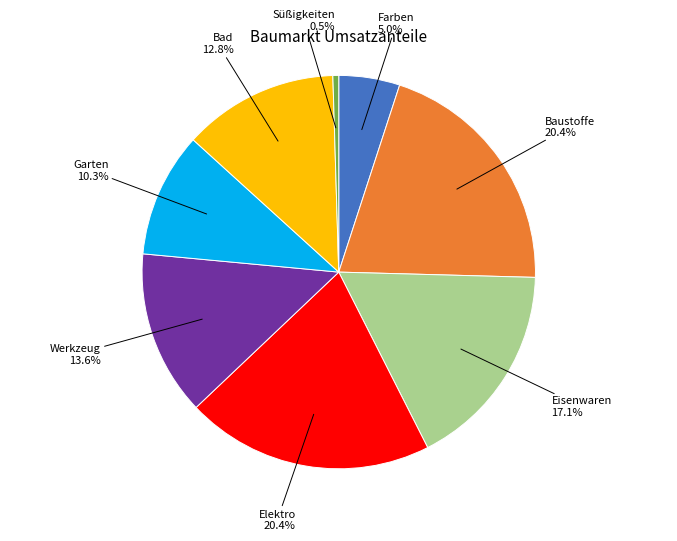

Is there any slice that represents more than half of the pie?

No